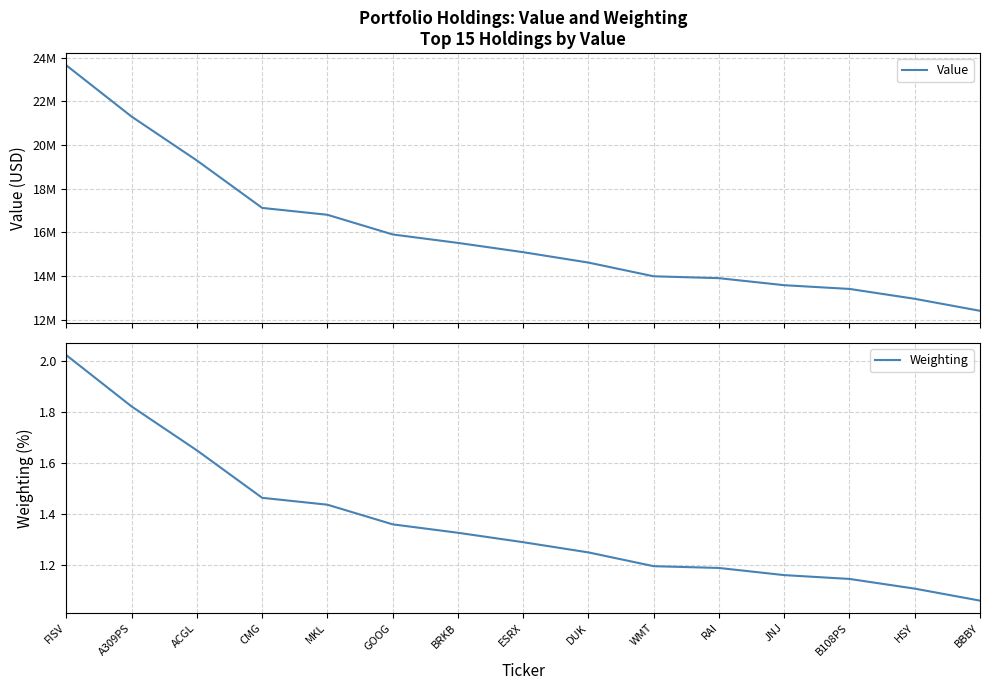

Rank the categories by Value value from lowest to highest.

BBBY, HSY, B108PS, JNJ, RAI, WMT, DUK, ESRX, BRKB, GOOG, MKL, CMG, ACGL, A309PS, FISV